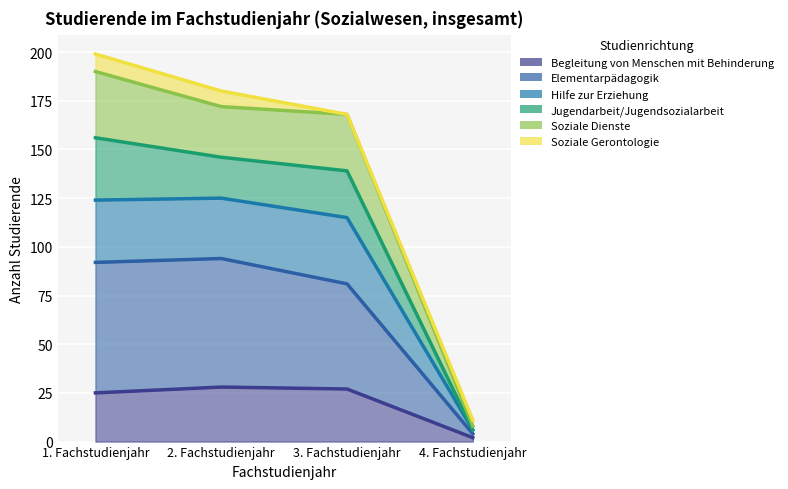

True or false: Begleitung von Menschen mit Behinderung has a value of 2 at 4. Fachstudienjahr.

True